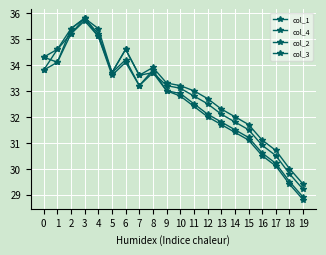

How many data points in col_1 are less than 33?

9